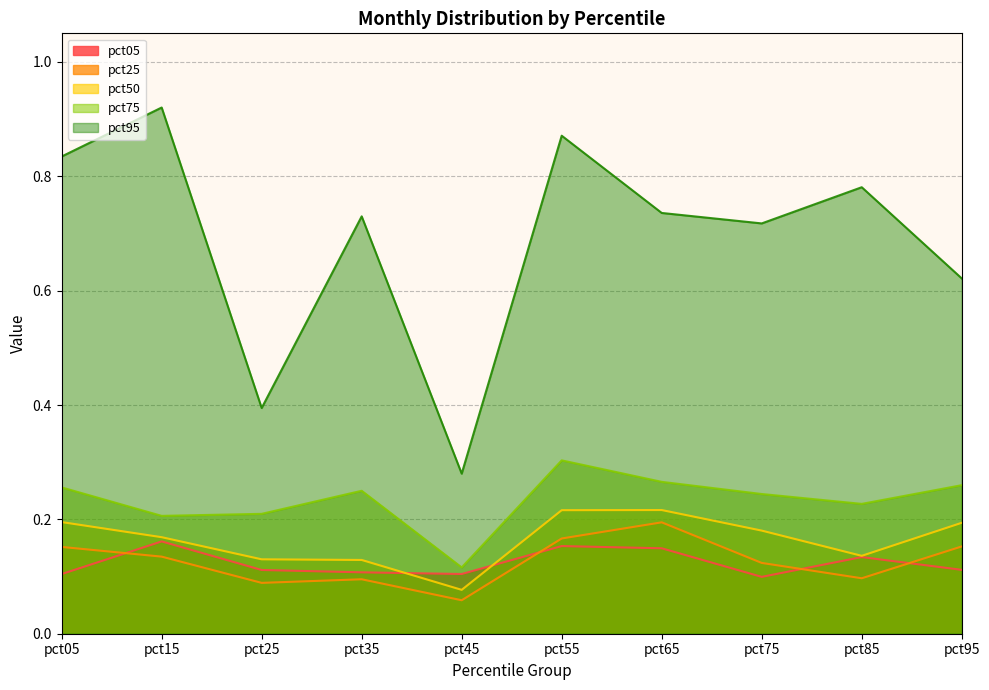

Reading right to left, list all the values displayed in this chart.

pct05: 0.1	0.1	0.1	0.1	0.2	0.1	0.1	0.1	0.2	0.1
pct25: 0.2	0.1	0.1	0.2	0.2	0.1	0.1	0.1	0.1	0.2
pct50: 0.2	0.1	0.2	0.2	0.2	0.1	0.1	0.1	0.2	0.2
pct75: 0.3	0.2	0.2	0.3	0.3	0.1	0.2	0.2	0.2	0.3
pct95: 0.6	0.8	0.7	0.7	0.9	0.3	0.7	0.4	0.9	0.8